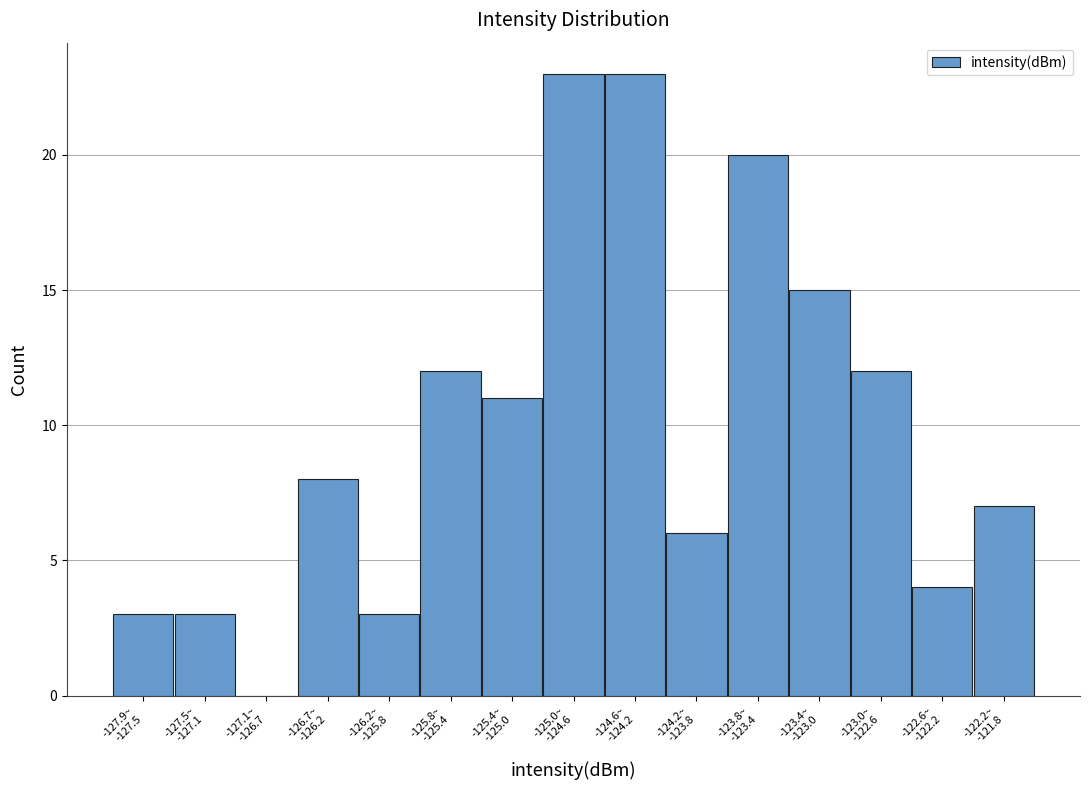

What is the sum of all values?

150